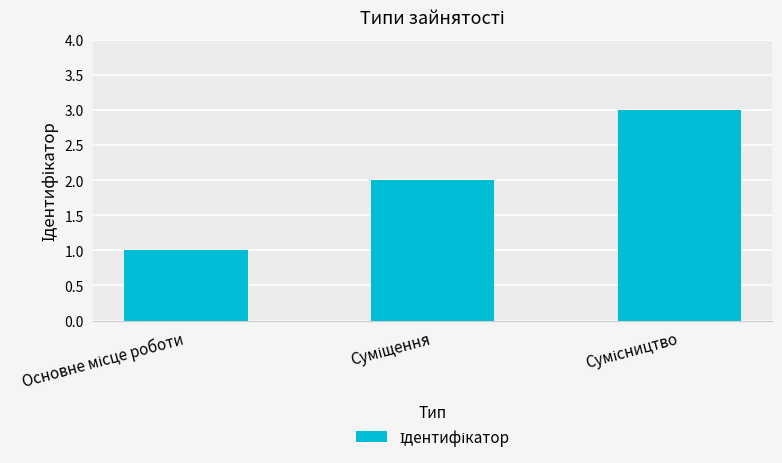

What is the maximum value shown in the chart?

3